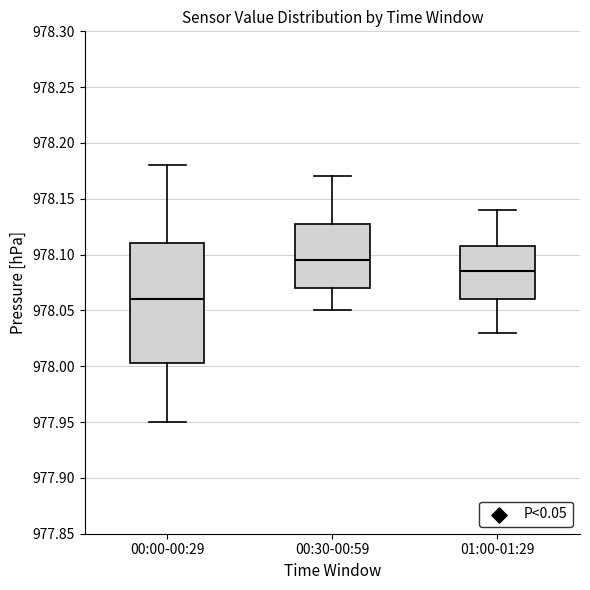

Where is the upper edge of the box for 00:30-00:59 on the y-axis? The values are not printed on the chart, so give them approximately, as read against the axis.

978.130